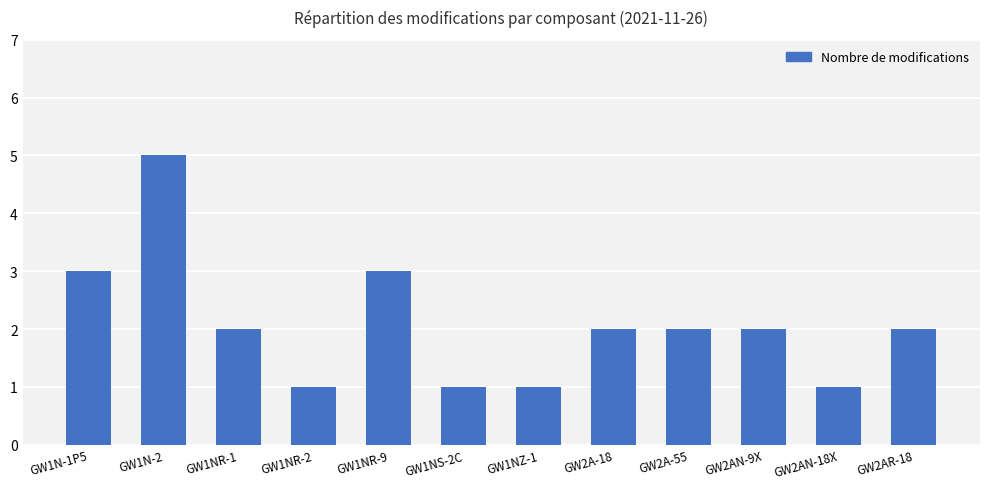

What is the sum of the values at GW1NR-2 and GW1NR-9?

4